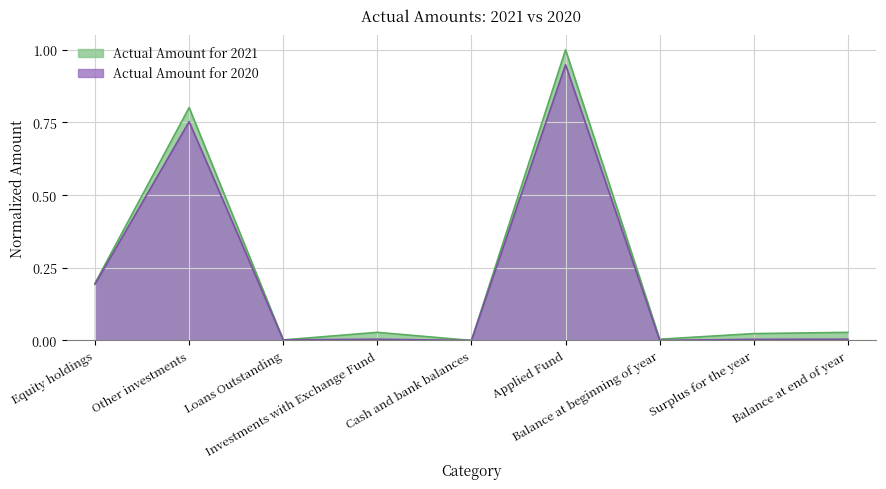

The Actual Amount for 2021 series shows 0.0 at Balance at beginning of year. True or false?

False